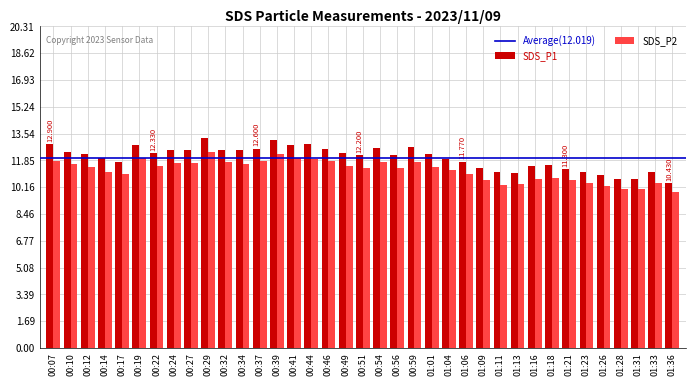

Is the value of SDS_P2 at 01:06 greater than the value of SDS_P1 at 00:59?

No